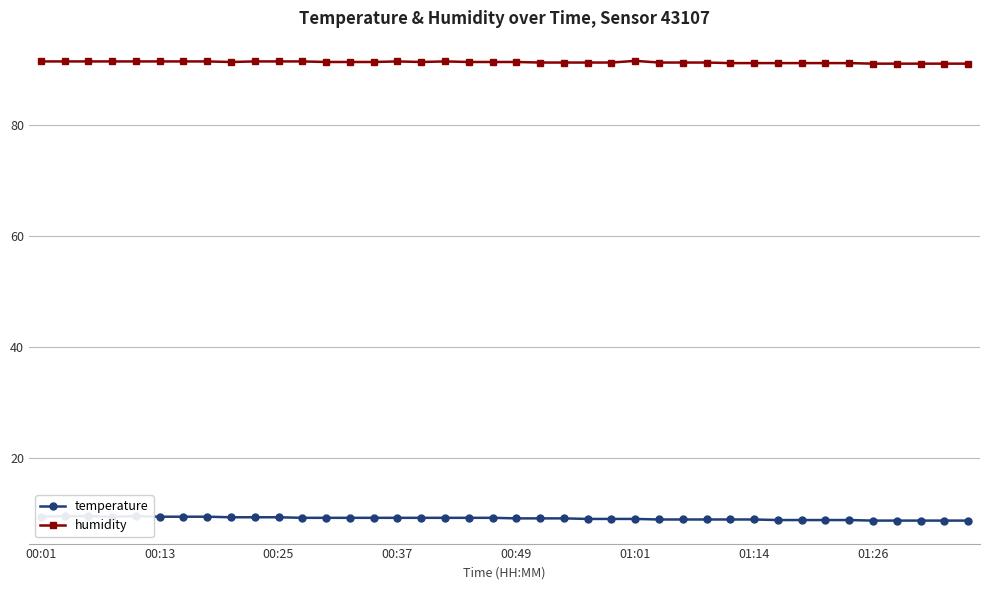

How many distinct data groups are displayed?

2